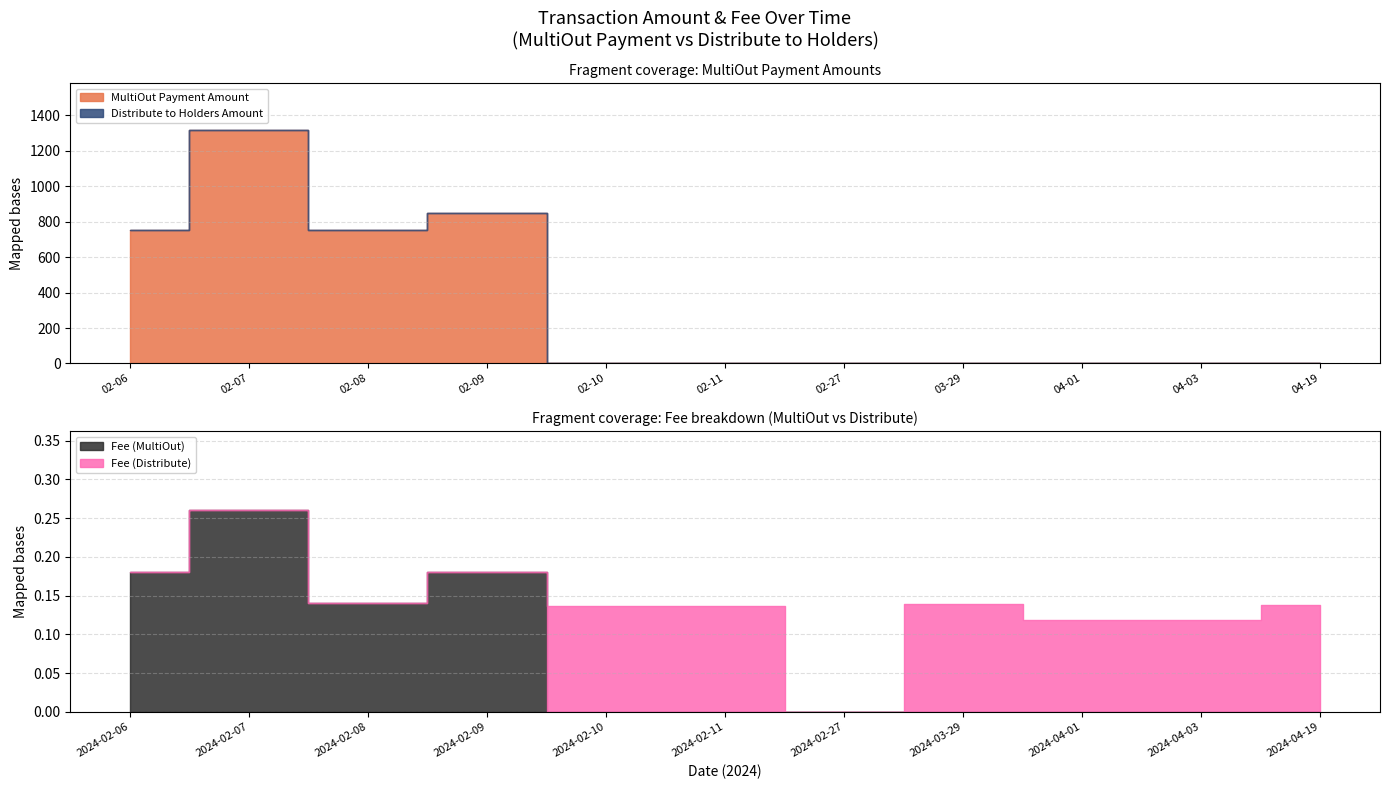

How many interior local valleys does the Distribute to Holders Amount series have?

2